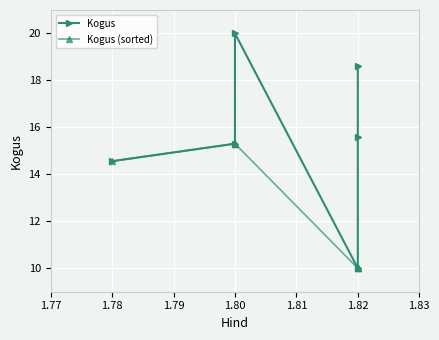

What is the value of the Kogus point at the 5th from the left?

15.6